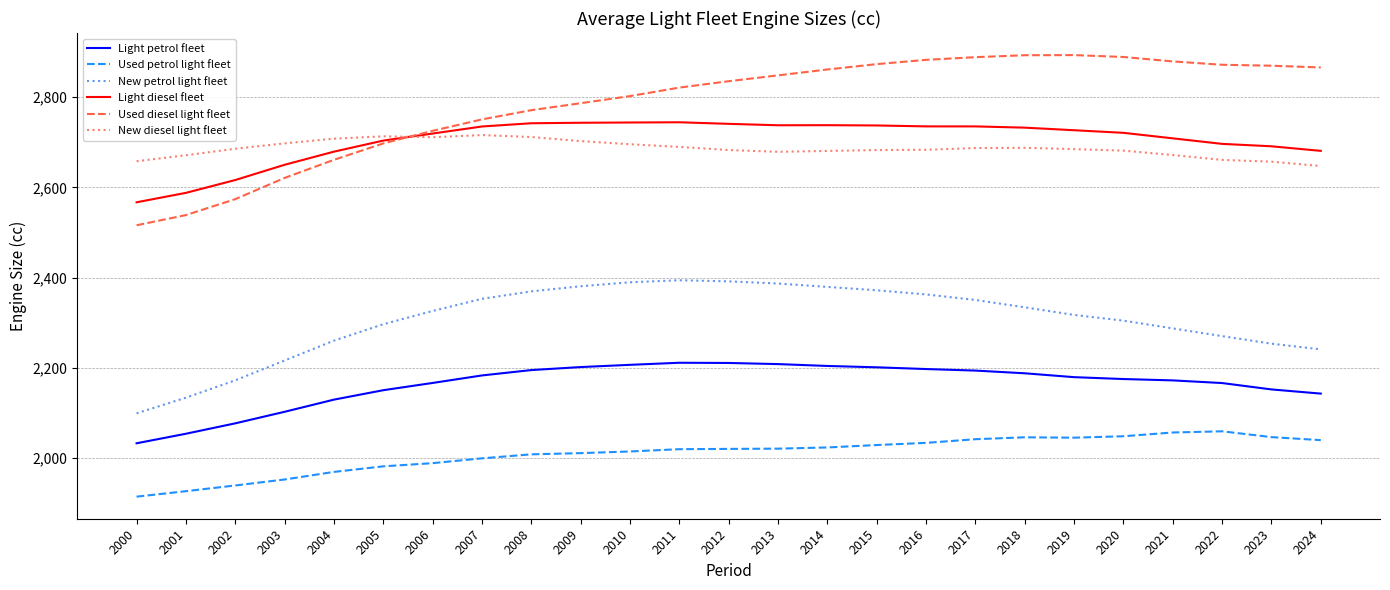

What is the sum of the Light petrol fleet values at 2015 and 2012?

4412.4